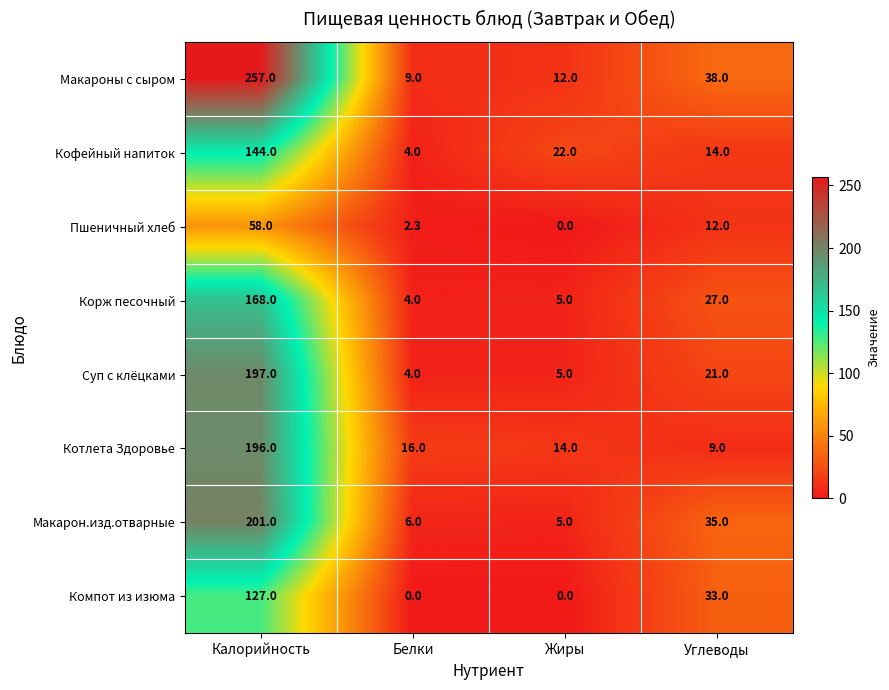

What value does the Суп с клёцками series have at Белки?

4.0